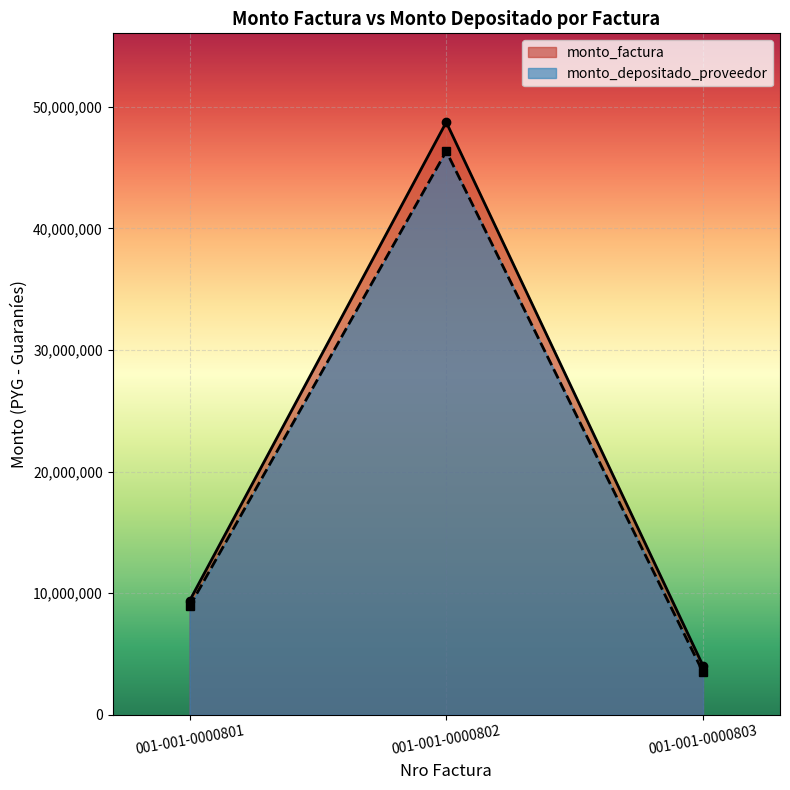

The value of monto_factura at 001-001-0000803 is 4036600. True or false?

True